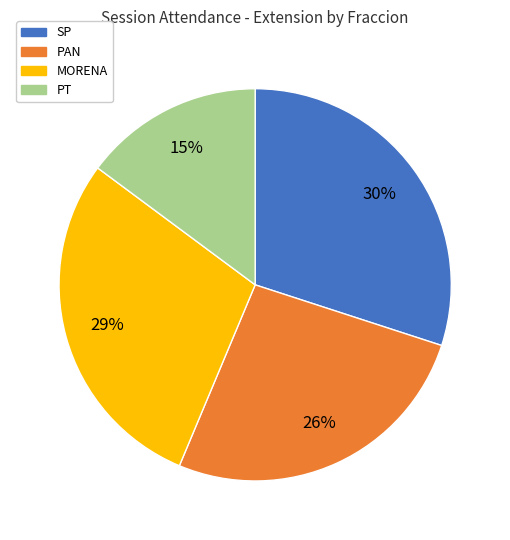

Does any single category account for the majority?

No